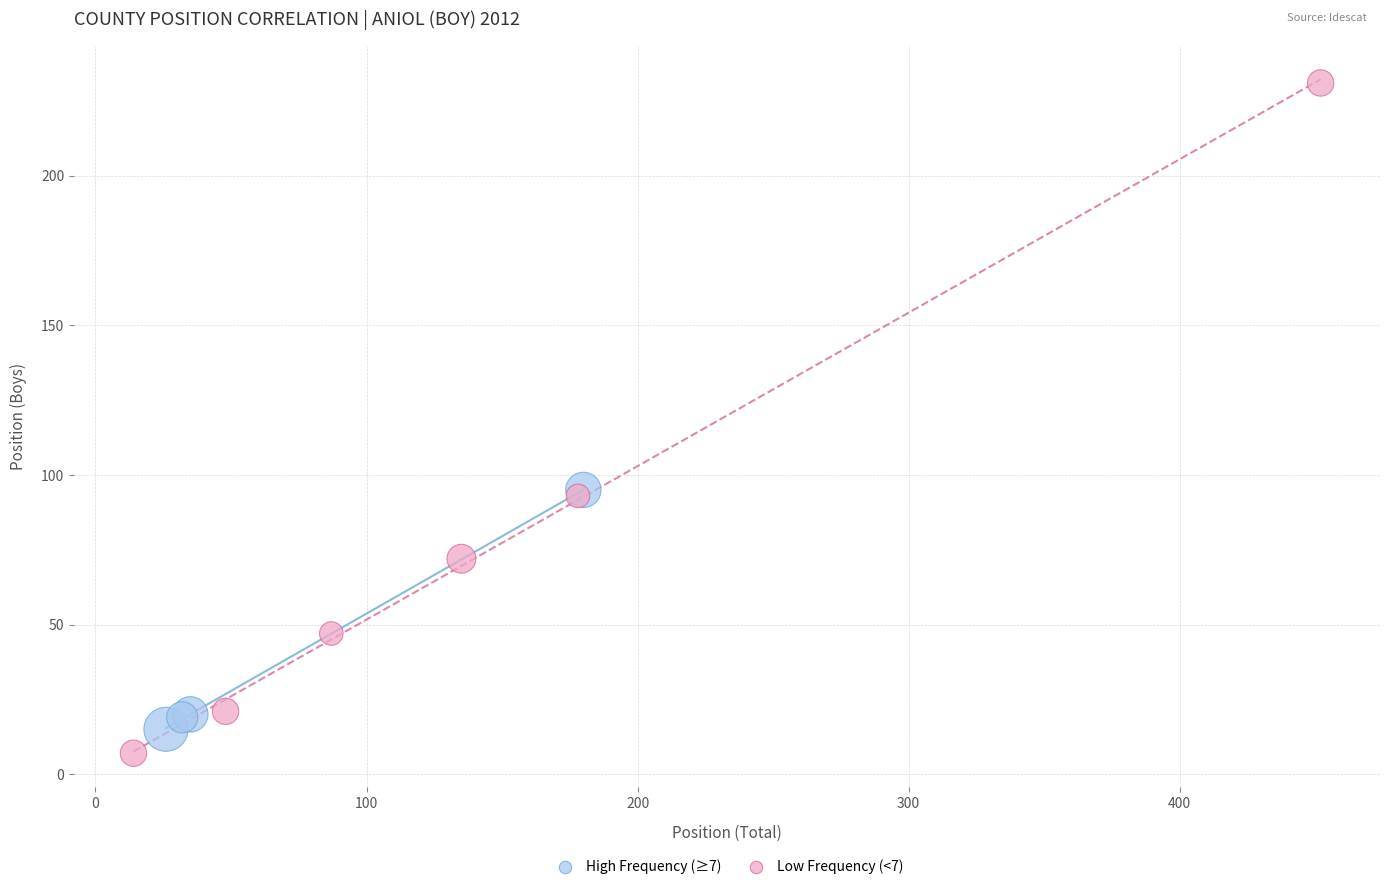

Which series contains the highest Y value?

Low Frequency (<7)